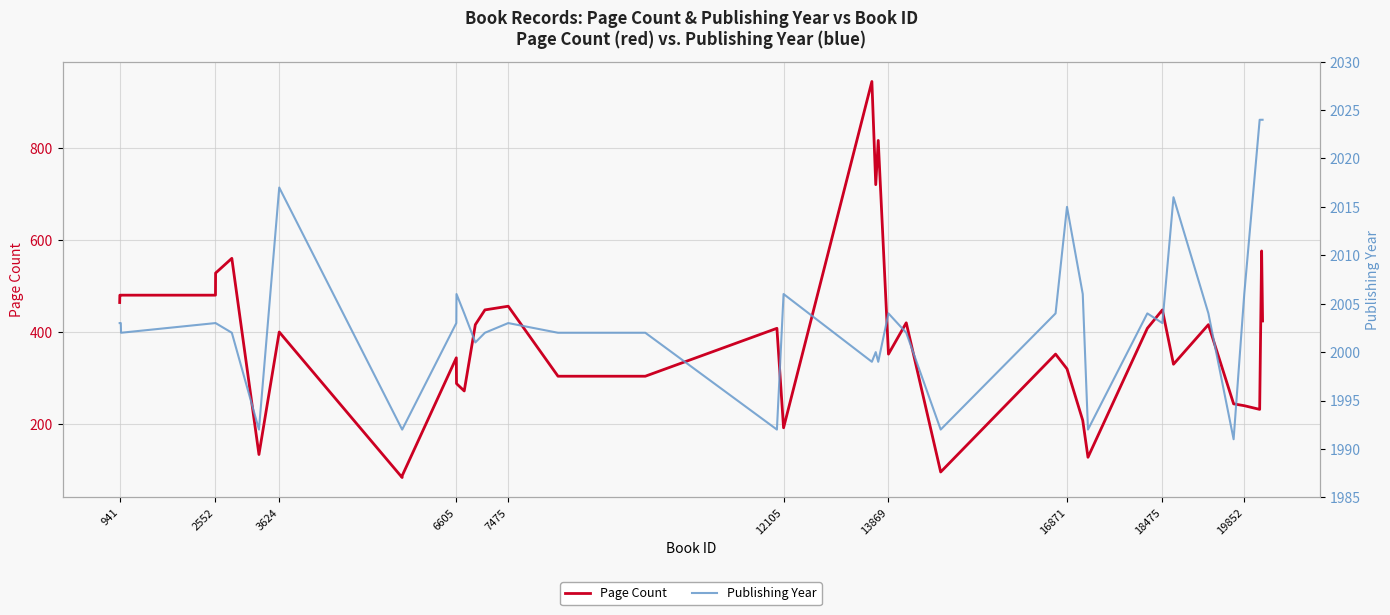

What is the average value of the Publishing Year series?

2004